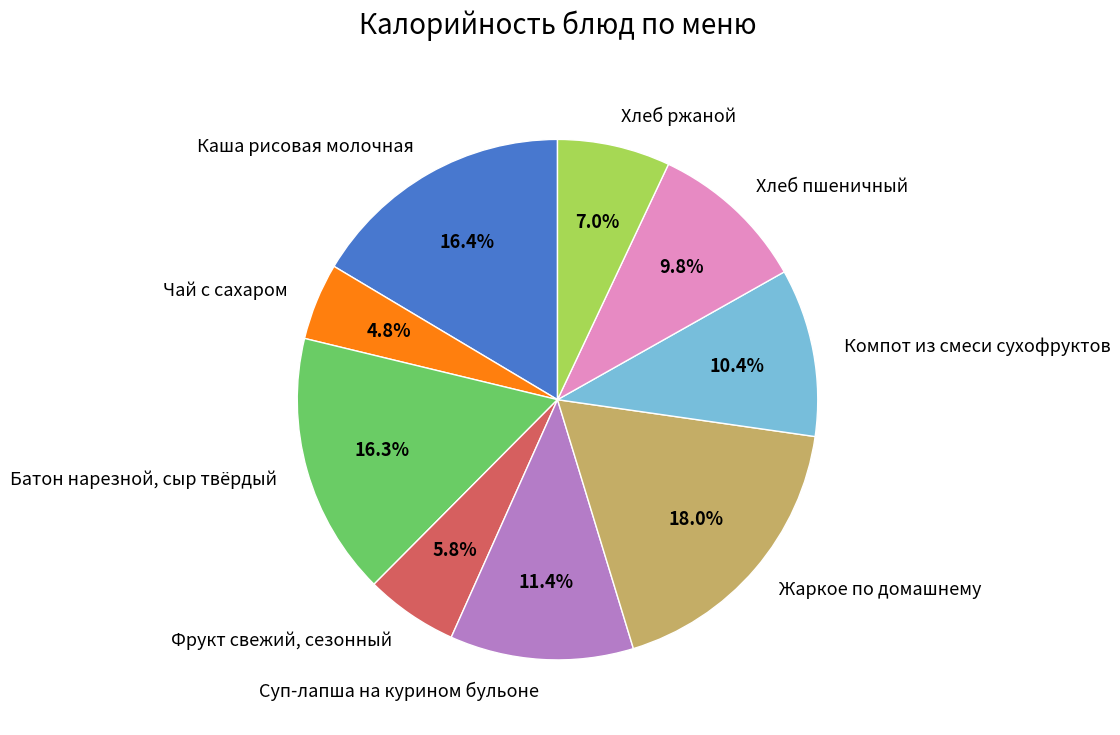

To the nearest percent, what is the average slice percentage?

11%